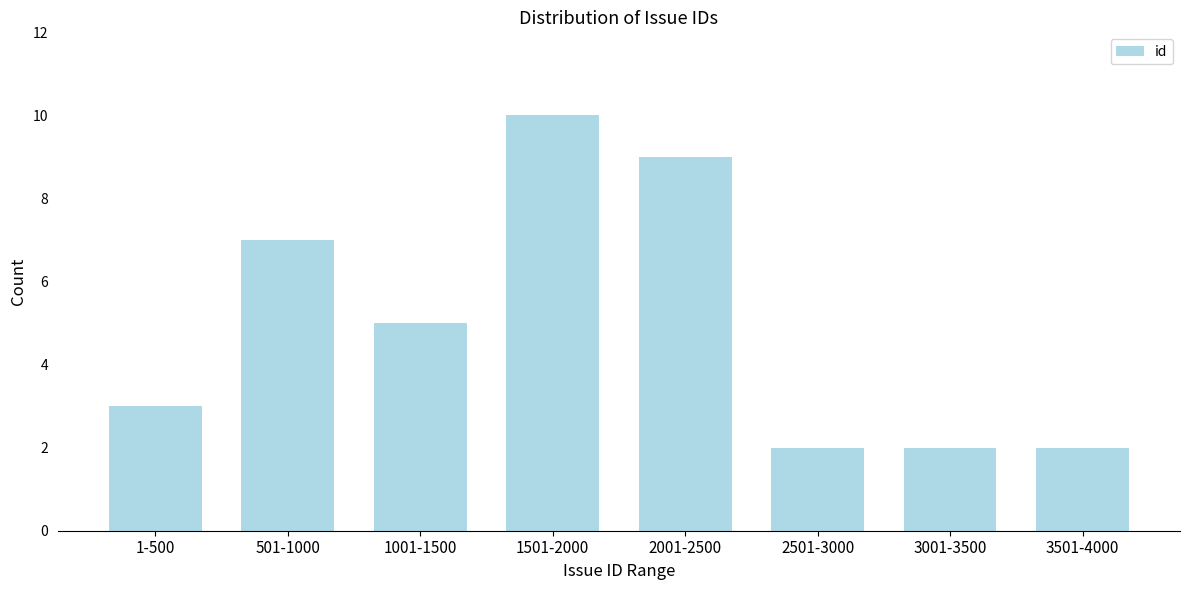

Reading left to right, what are all the values shown in this chart?

1-500=3	501-1000=7	1001-1500=5	1501-2000=10	2001-2500=9	2501-3000=2	3001-3500=2	3501-4000=2